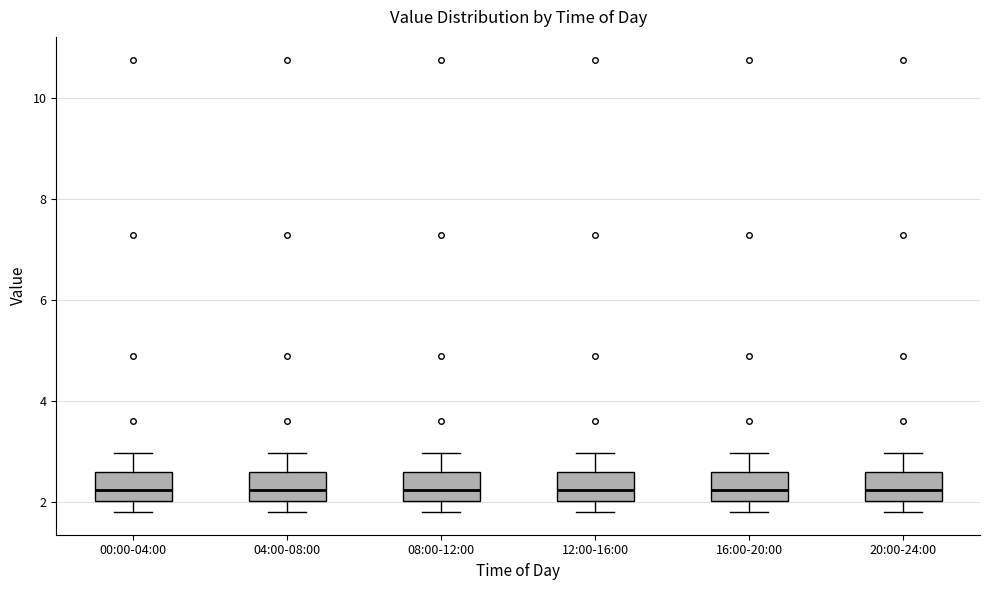

Reading left to right, read every box against the y-axis: the position of its median line, the range the box covers, and the ends of its whiskers. The values are not printed on the chart, so give them approximately, as read against the axis.

00:00-04:00: median 2.2, box 2.0 to 2.6, whiskers 1.8 to 3.0
04:00-08:00: median 2.2, box 2.0 to 2.6, whiskers 1.8 to 3.0
08:00-12:00: median 2.2, box 2.0 to 2.6, whiskers 1.8 to 3.0
12:00-16:00: median 2.2, box 2.0 to 2.6, whiskers 1.8 to 3.0
16:00-20:00: median 2.2, box 2.0 to 2.6, whiskers 1.8 to 3.0
20:00-24:00: median 2.2, box 2.0 to 2.6, whiskers 1.8 to 3.0